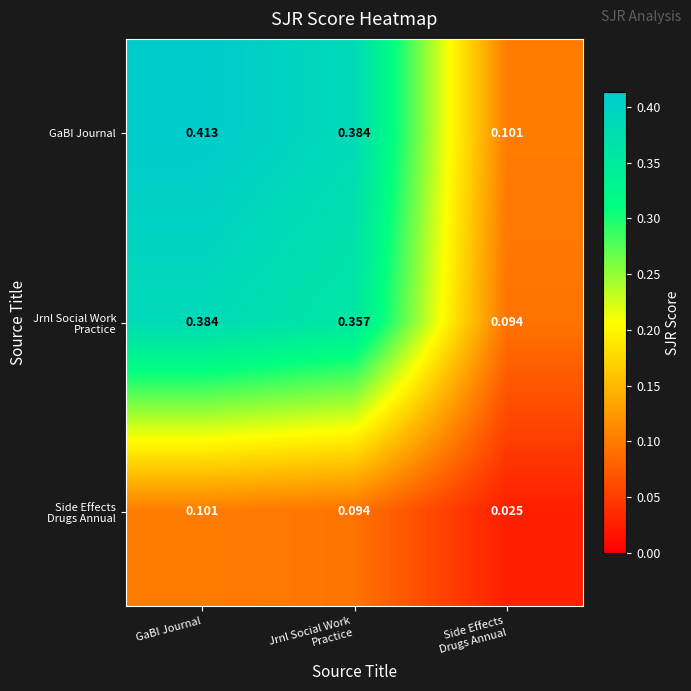

Which series has the widest spread of values?

GaBI Journal